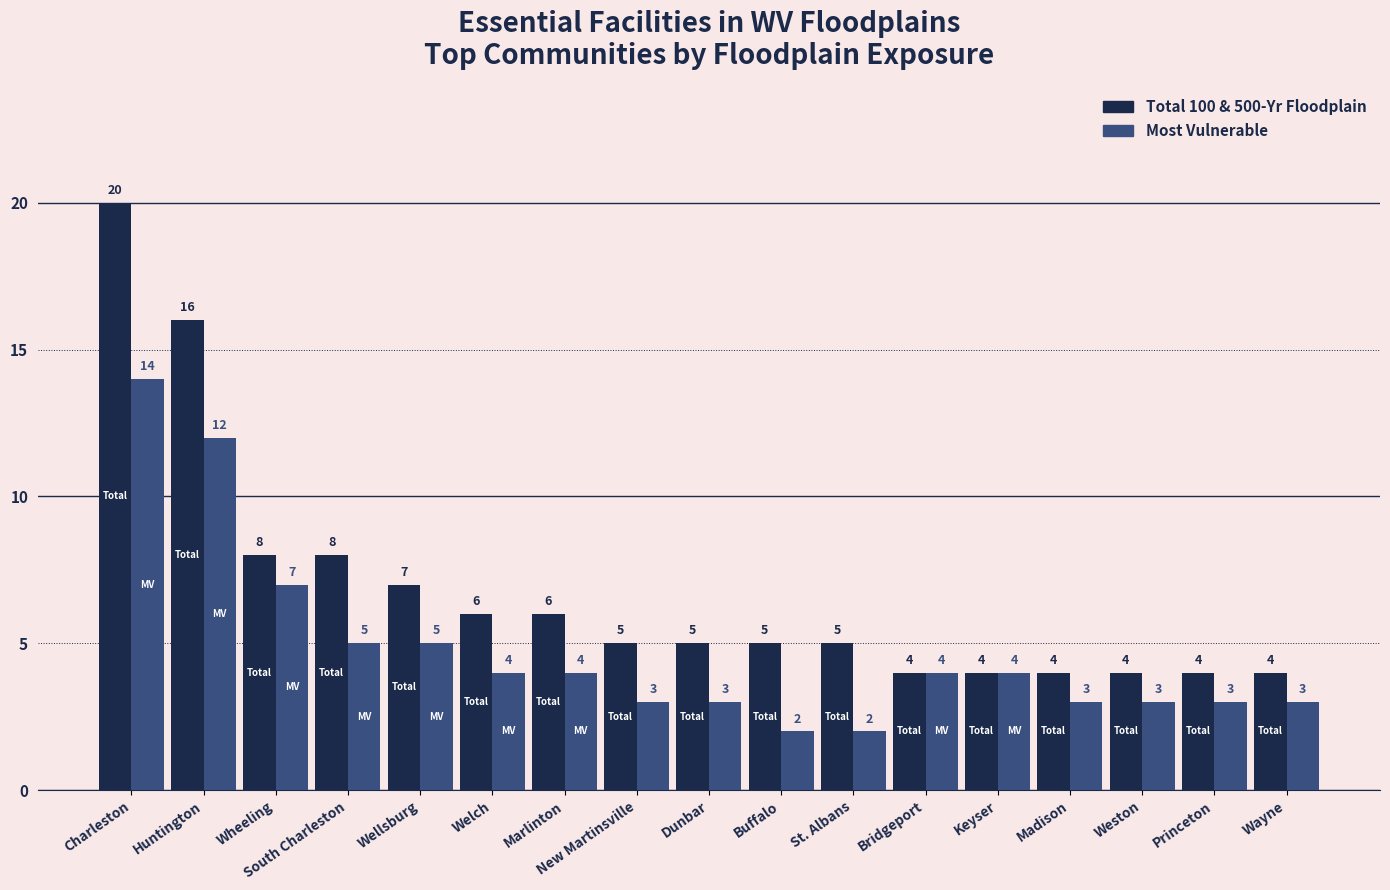

Rank the series at Wellsburg from lowest to highest value.

Most Vulnerable, Total 100 & 500-Yr Floodplain